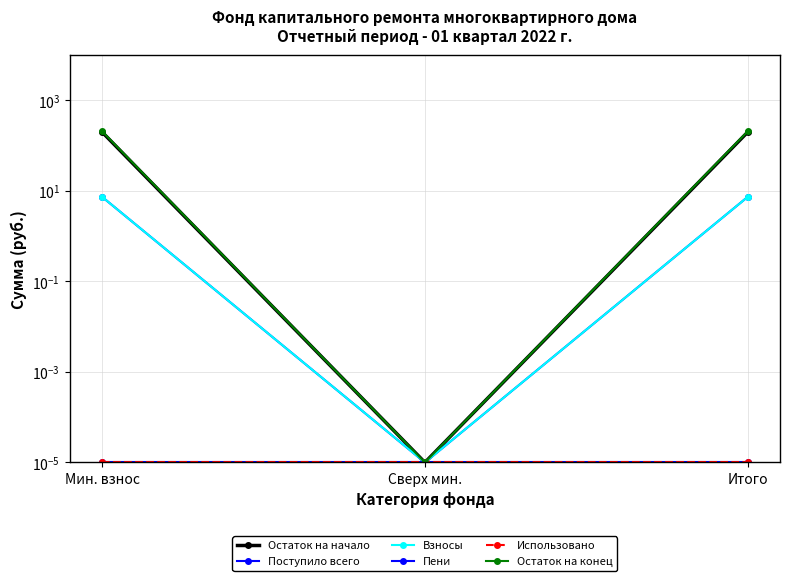

At Мин. взнос, list the series in order from largest to smallest.

Остаток на конец, Остаток на начало, Поступило всего, Взносы, Пени, Использовано